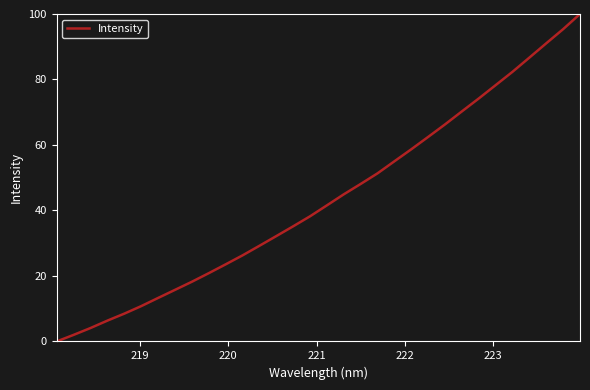

What is the difference between the maximum and minimum values?

100.0